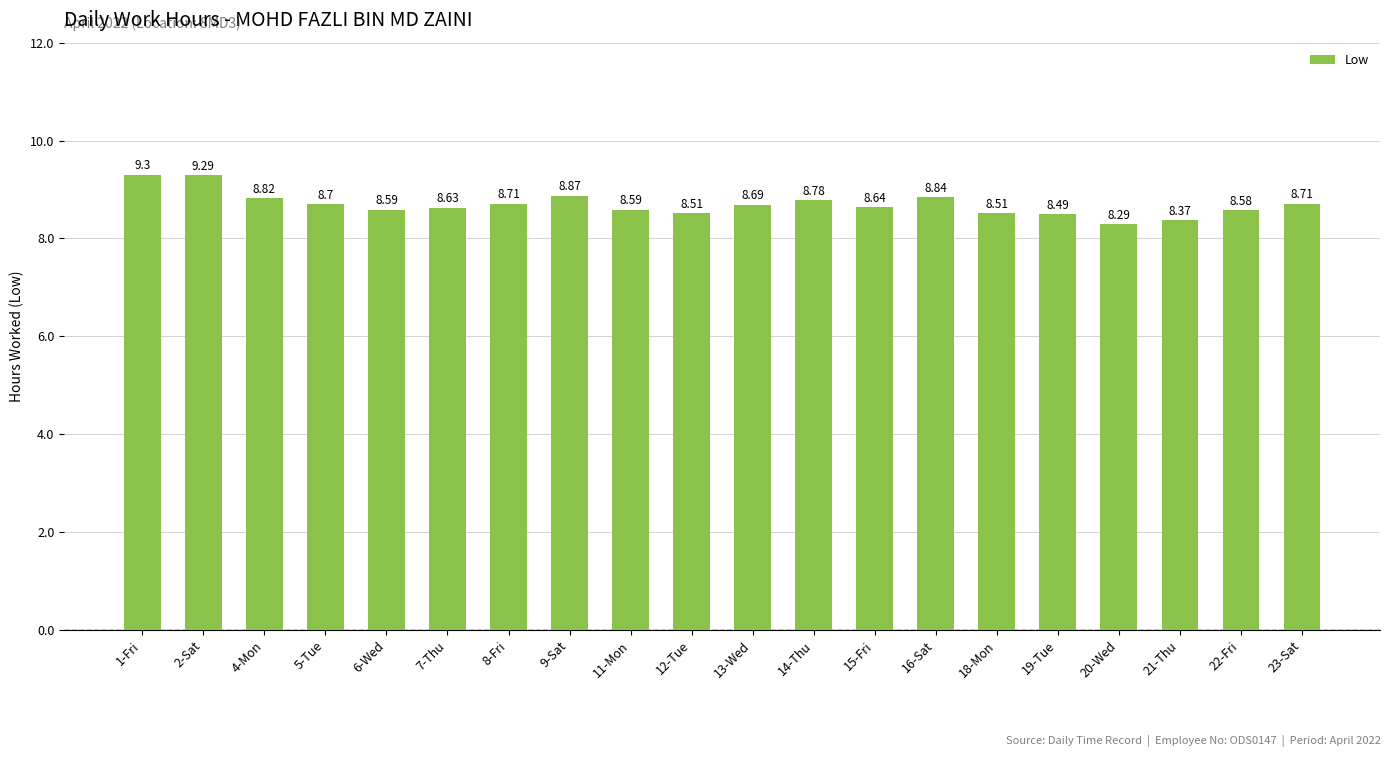

Reading left to right, list all the values displayed in this chart.

1-Fri=9.3	2-Sat=9.3	4-Mon=8.8	5-Tue=8.7	6-Wed=8.6	7-Thu=8.6	8-Fri=8.7	9-Sat=8.9	11-Mon=8.6	12-Tue=8.5	13-Wed=8.7	14-Thu=8.8	15-Fri=8.6	16-Sat=8.8	18-Mon=8.5	19-Tue=8.5	20-Wed=8.3	21-Thu=8.4	22-Fri=8.6	23-Sat=8.7